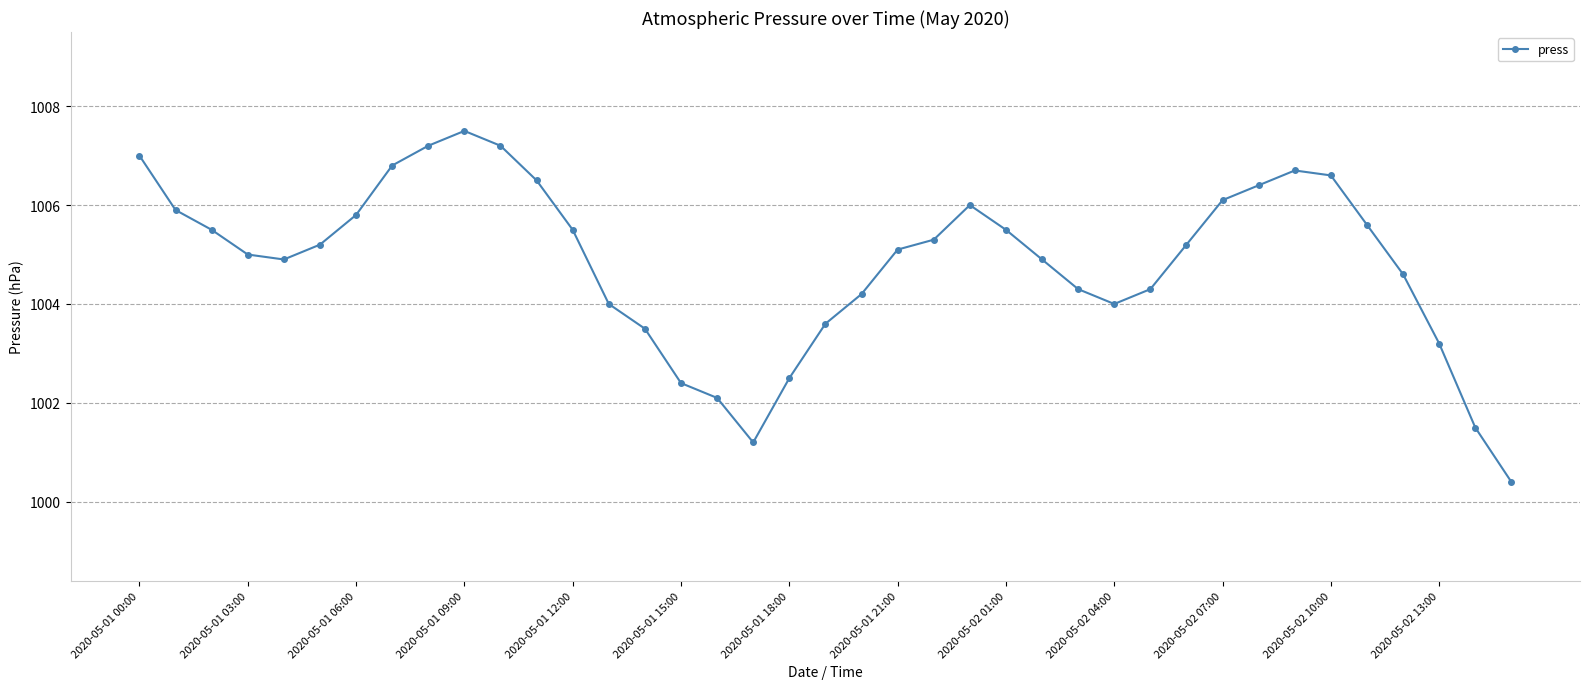

What is the sum of all values?

39189.2